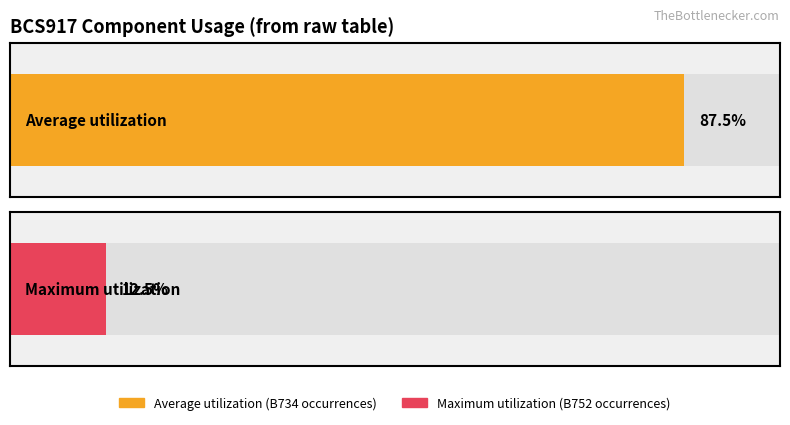

How many groups of bars are there?

2